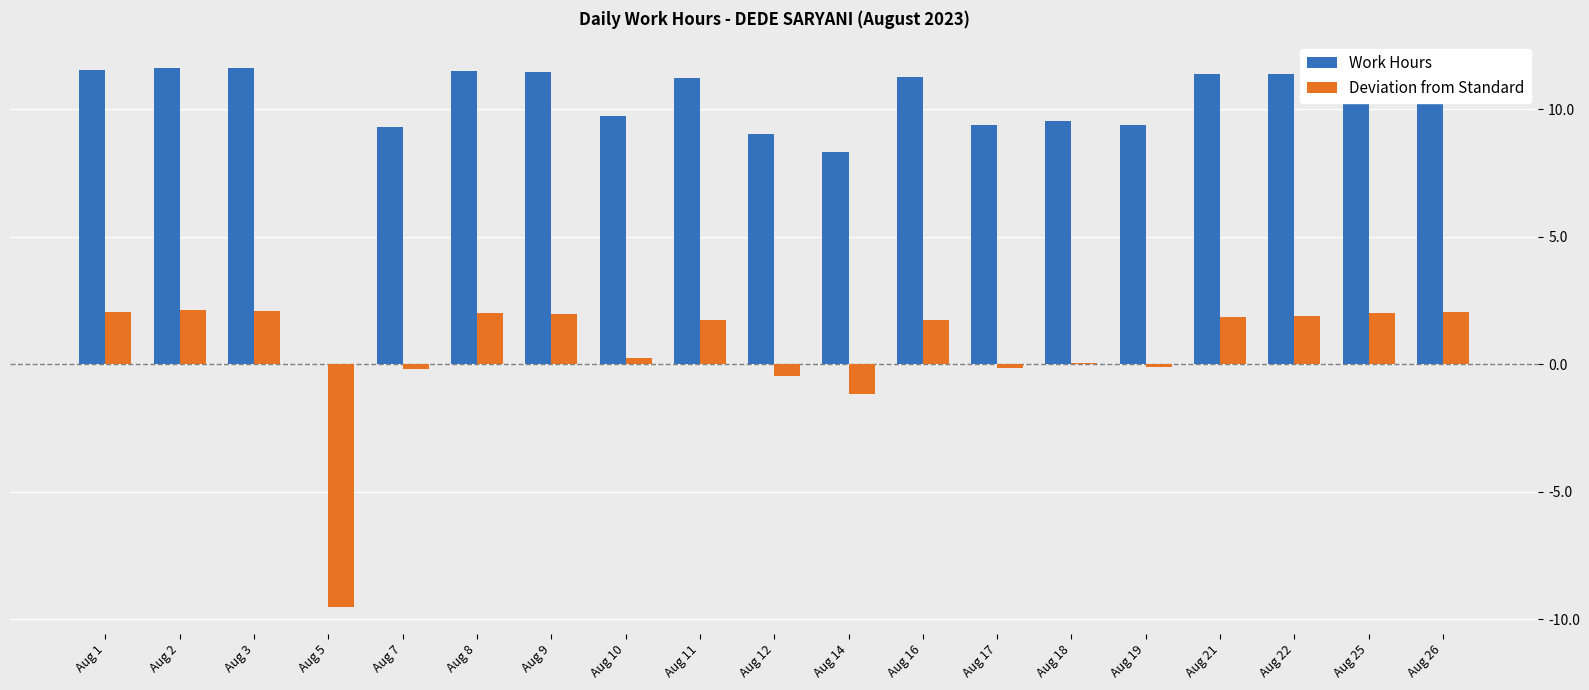

How many categories are shown in the chart?

19